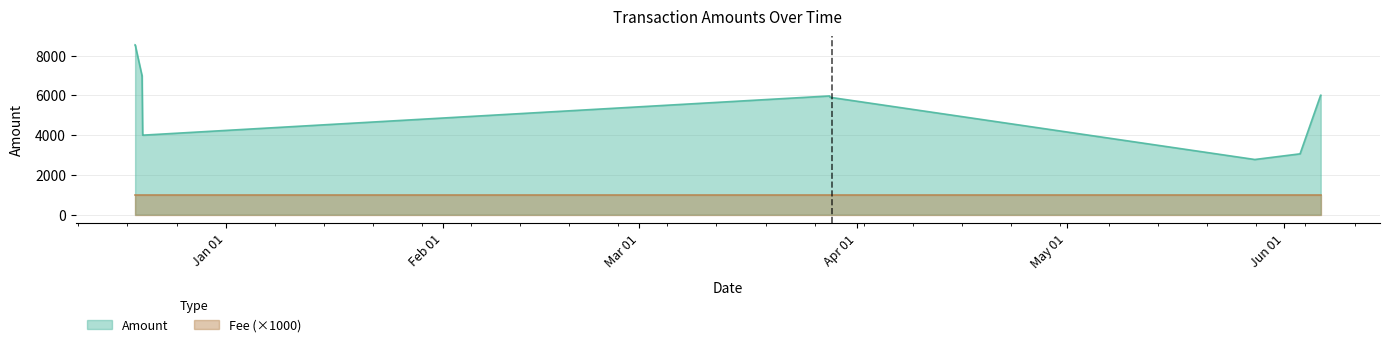

Which series has the largest range (max minus min)?

Amount